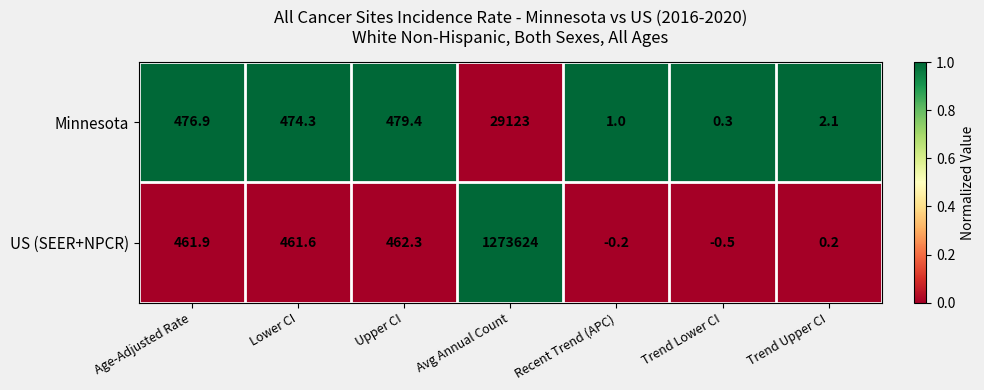

How many positive values does the US (SEER+NPCR) series have?

5